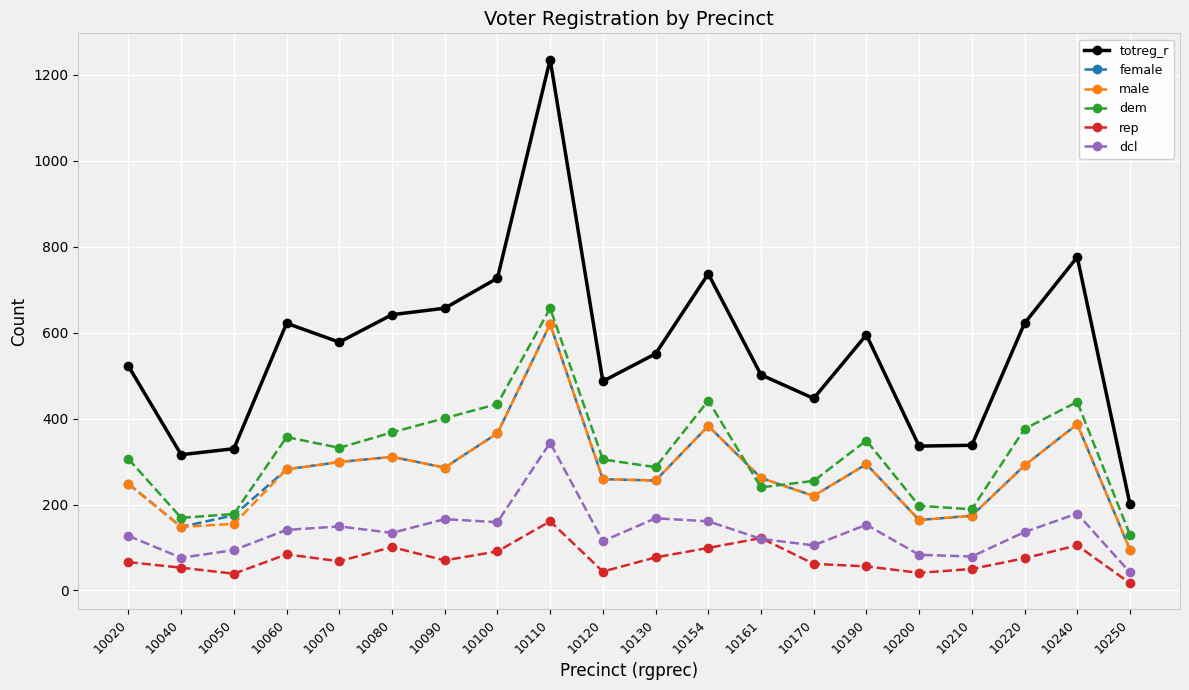

Where is the first local maximum for female?

10080